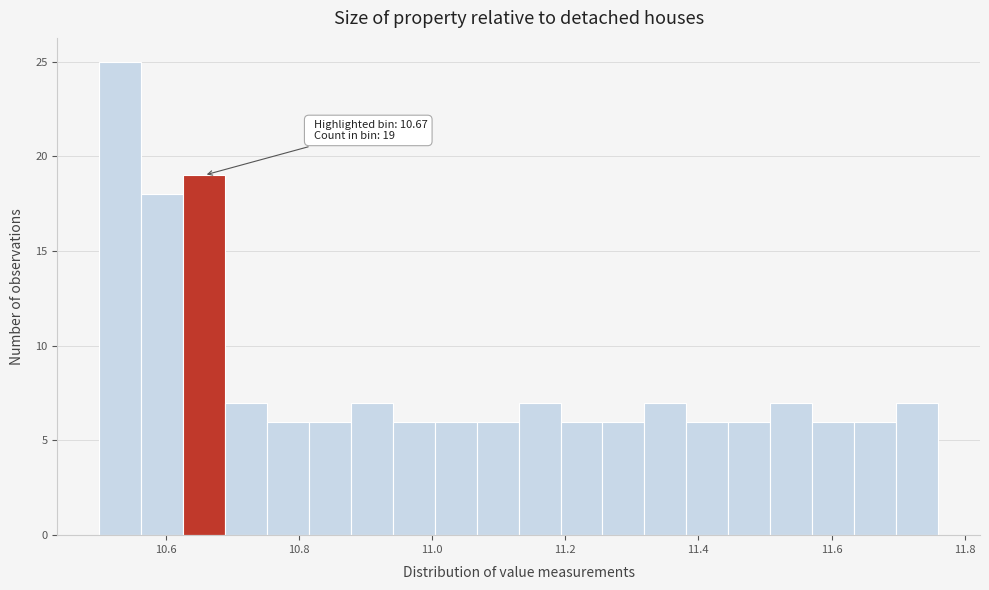

Read against the x-axis, roughly where is the centre of the tallest bar?

10.54